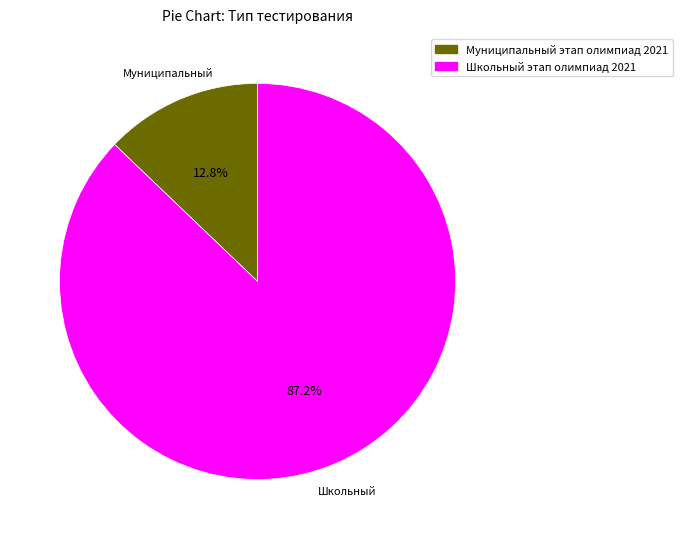

To the nearest percent, what is the difference between the largest and smallest slice percentages?

74%